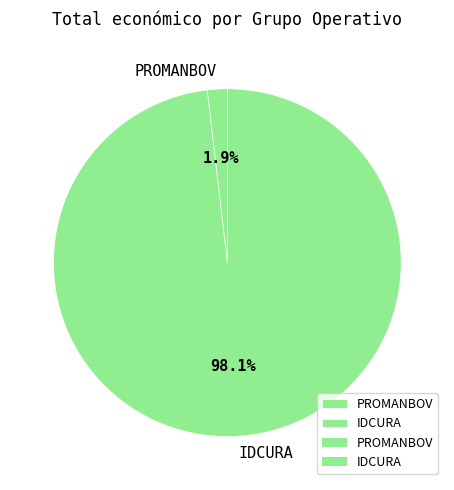

Between IDCURA and PROMANBOV, which is larger?

IDCURA